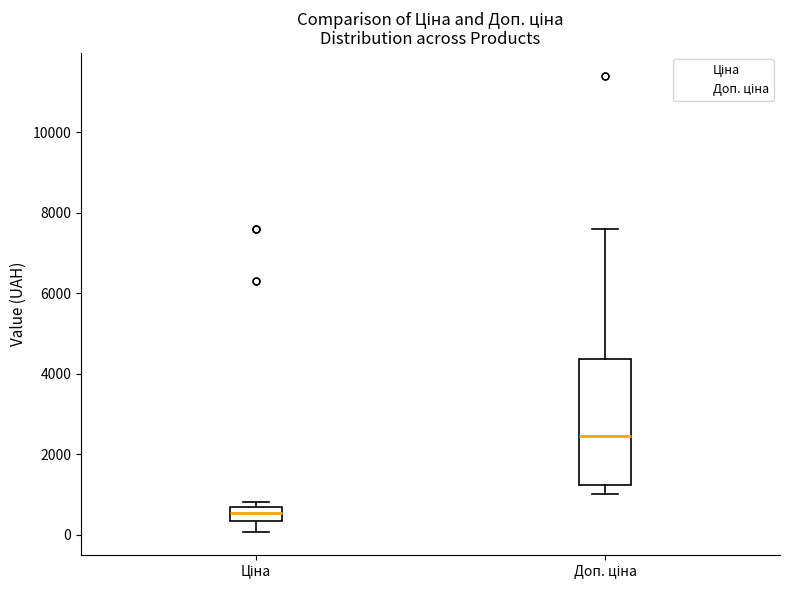

Reading left to right, transcribe this box plot: for each box, give where its median line is, the range the box spans, and where its two whiskers end, as read against the y-axis. The values are not printed on the chart, so give them approximately, as read against the axis.

Ціна: median 600 (inside the box), box 400 to 600, whiskers 0 to 800
Доп. ціна: median 2400, box 1200 to 4400, whiskers 1000 to 7600